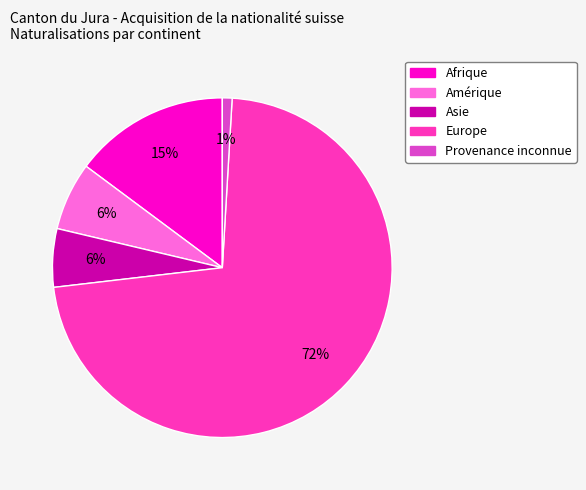

What is the largest slice in the pie chart?

Europe